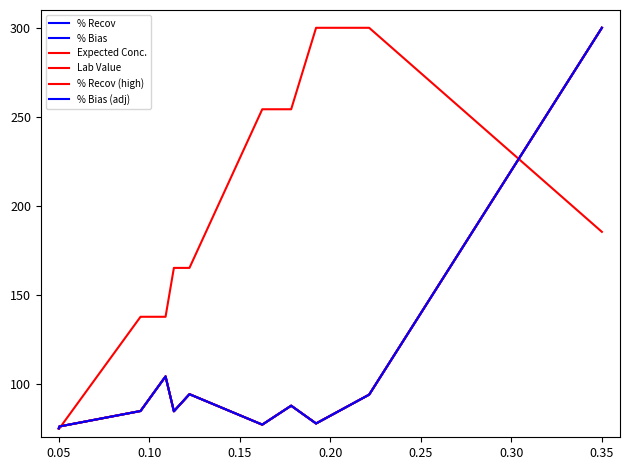

Reading left to right, what are all the values shown in this chart?

% Recov: 75.0	76.1	84.8	85.6	104.2	84.6	94.2	77.1	79.8	86.7	87.7	77.8	78.7	80.8	85.2	86.3	86.3	87.3	93.9	300.0
% Bias: 75.0	76.1	84.8	85.6	104.2	84.6	94.2	77.1	79.8	86.7	87.7	77.8	78.7	80.8	85.2	86.3	86.3	87.3	93.9	300.0
Expected Conc.: 75.0	75.0	137.7	137.7	137.7	165.1	165.1	254.2	254.2	254.2	254.2	300.0	300.0	300.0	300.0	300.0	300.0	300.0	300.0	185.4
Lab Value: 75.0	76.1	84.8	85.6	104.2	84.6	94.2	77.1	79.8	86.7	87.7	77.8	78.7	80.8	85.2	86.3	86.3	87.3	93.9	300.0
% Recov (high): 75.0	76.1	84.8	85.6	104.2	84.6	94.2	77.1	79.8	86.7	87.7	77.8	78.7	80.8	85.2	86.3	86.3	87.3	93.9	300.0
% Bias (adj): 75.0	76.1	84.8	85.6	104.2	84.6	94.2	77.1	79.8	86.7	87.7	77.8	78.7	80.8	85.2	86.3	86.3	87.3	93.9	300.0